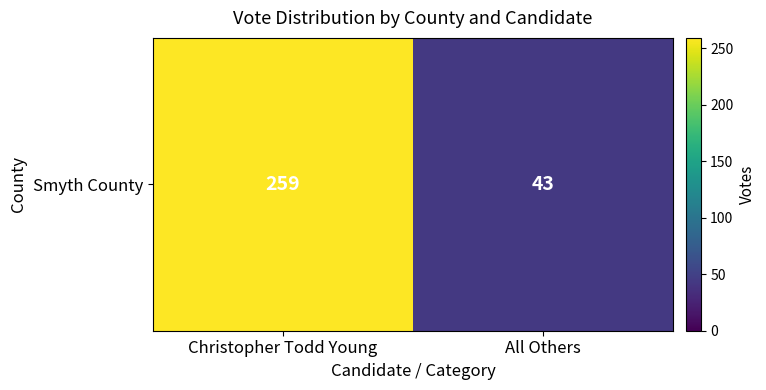

What is the sum of all values?

302